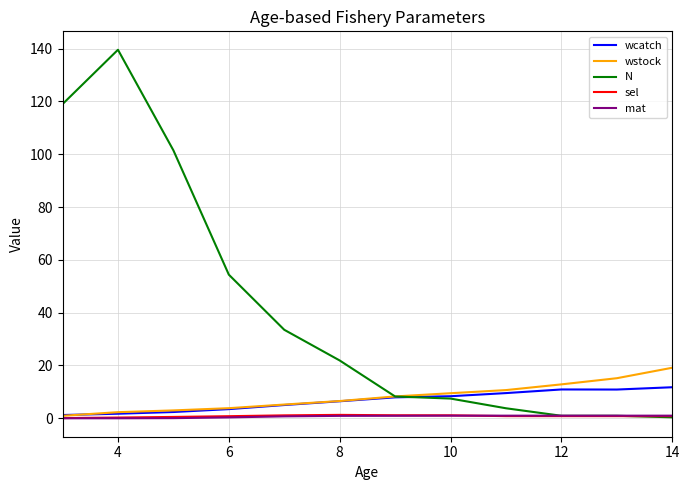

In wcatch, how many points are lower than both neighbors (excluding endpoints)?

1